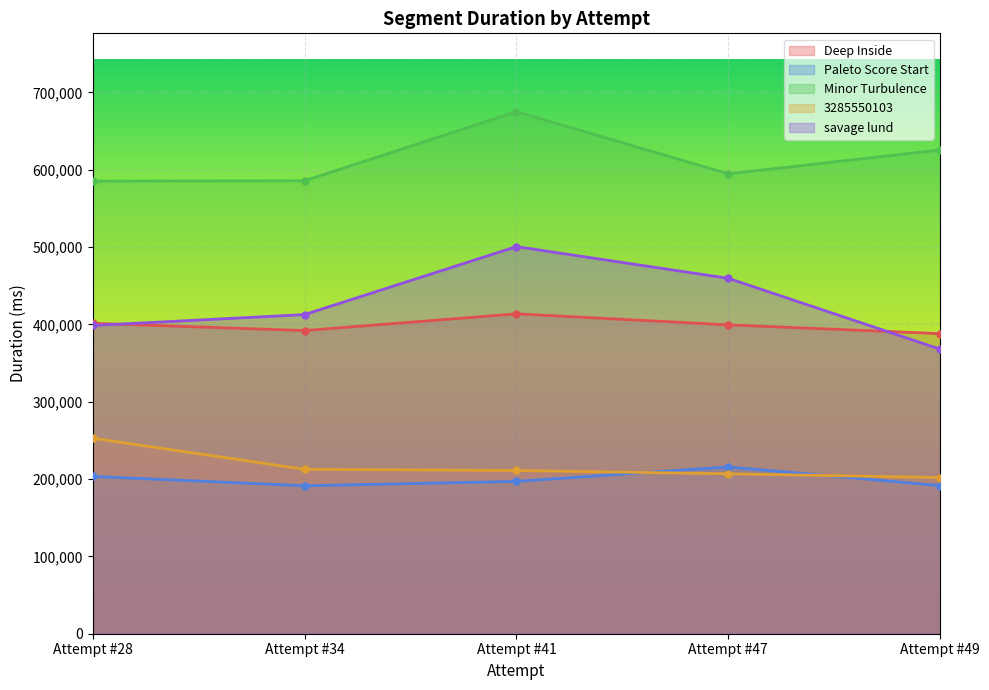

Which category has the highest value in the Paleto Score Start series?

Attempt #47